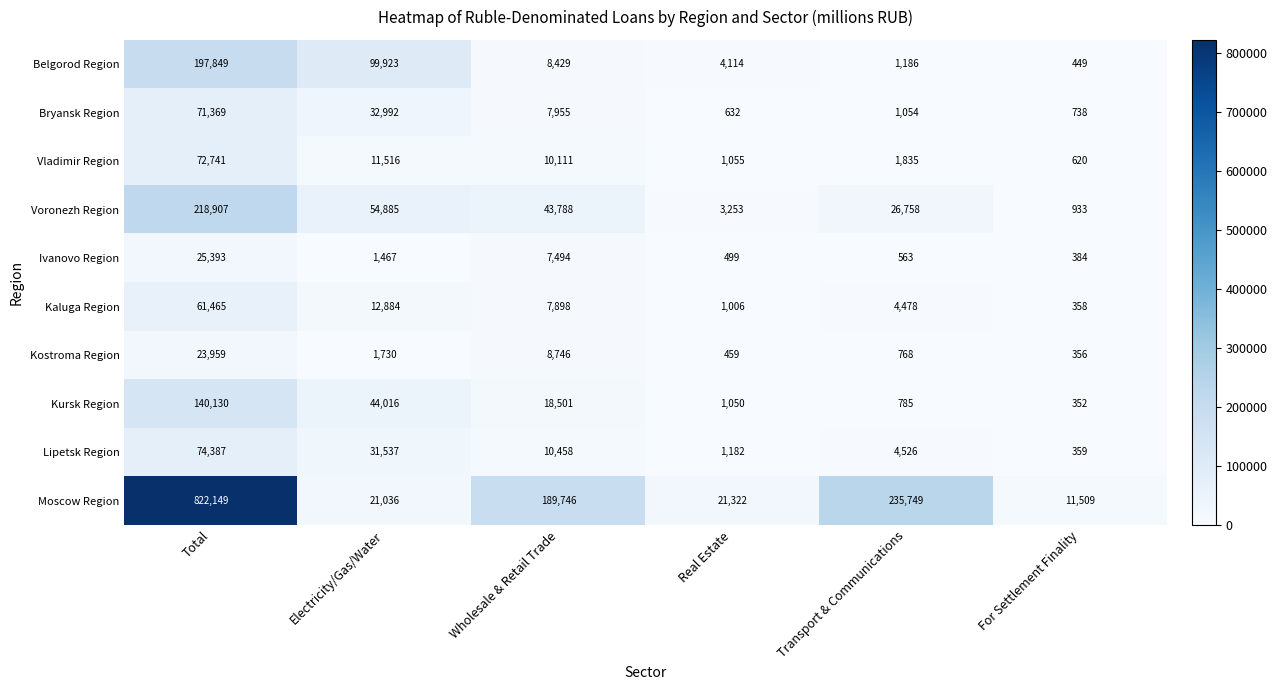

Is it true that Kaluga Region equals 1006 at Real Estate?

True